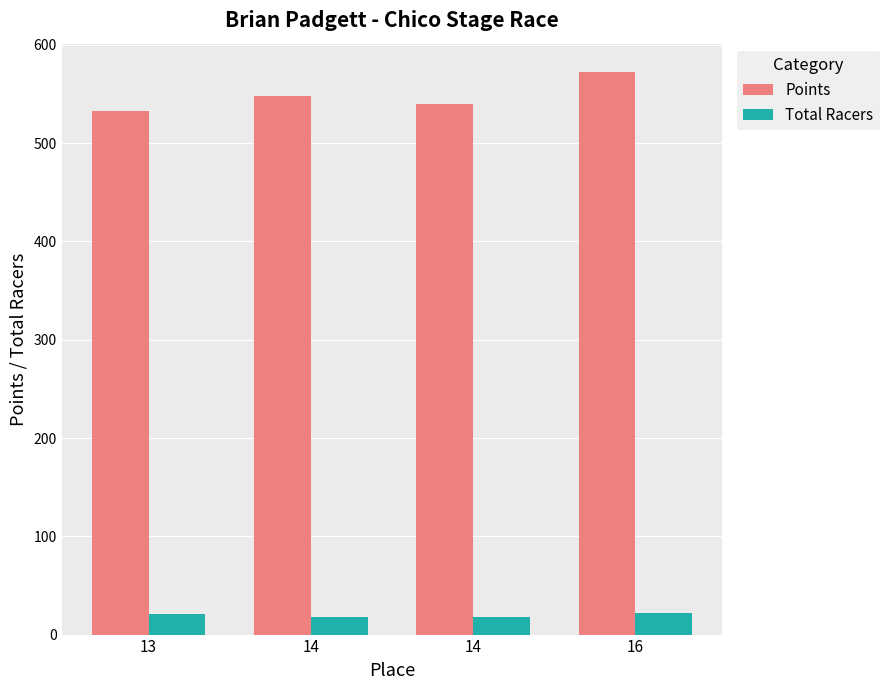

How many data points in Points are above 548?

2